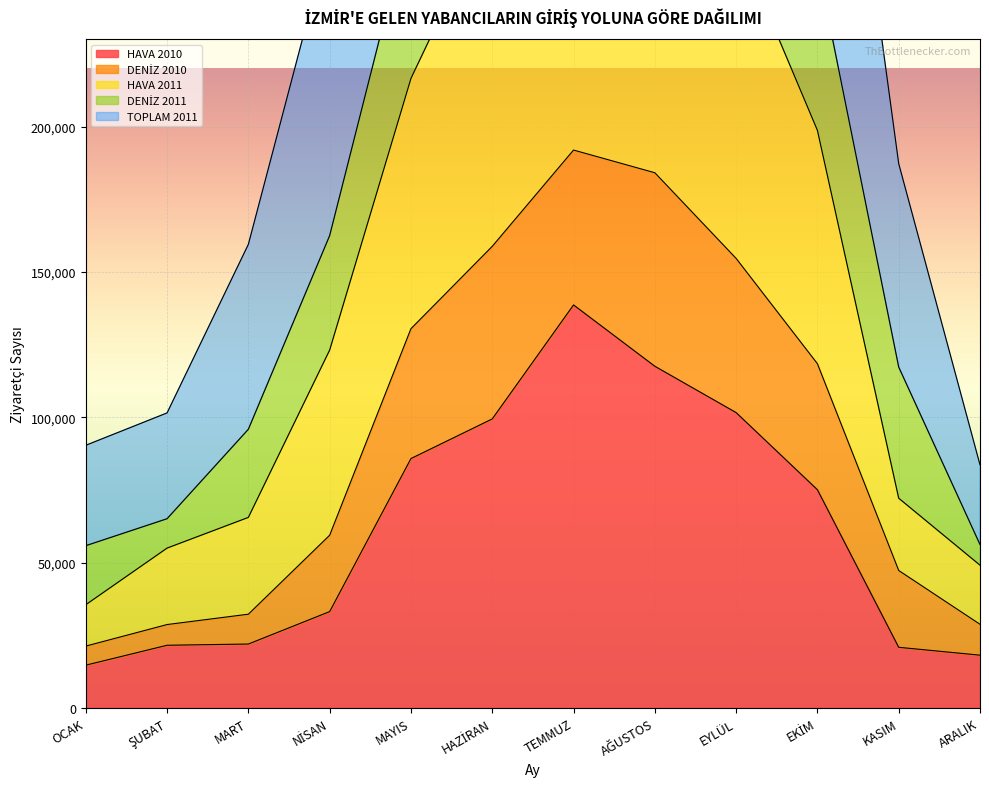

Which category has the highest value in the HAVA 2010 series?

TEMMUZ